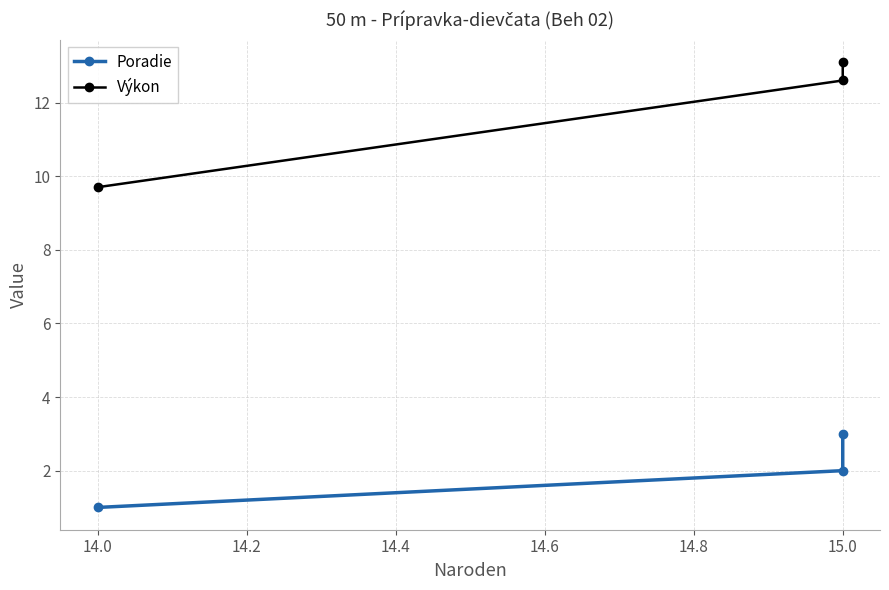

How many distinct data groups are displayed?

2